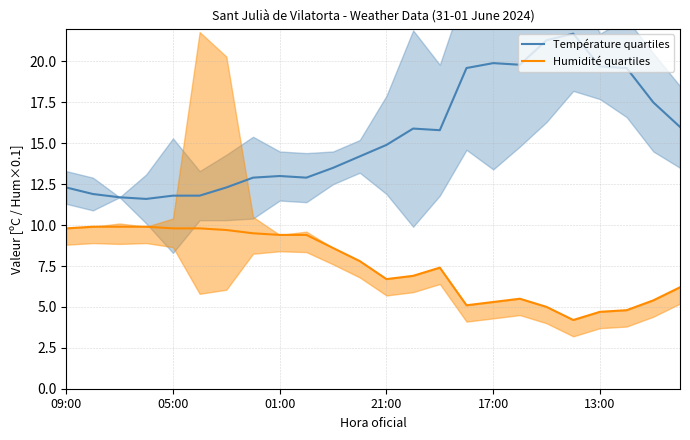

Reading left to right, what are all the values shown in this chart?

Température quartiles: 12.3	11.9	11.7	11.6	11.8	11.8	12.3	12.9	13.0	12.9	13.5	14.2	14.9	15.9	15.8	19.6	19.9	19.8	21.3	21.7	19.7	19.6	17.5	16.0
Humidité quartiles: 9.8	9.9	9.9	9.9	9.8	9.8	9.7	9.5	9.4	9.4	8.6	7.8	6.7	6.9	7.4	5.1	5.3	5.5	5.0	4.2	4.7	4.8	5.4	6.2